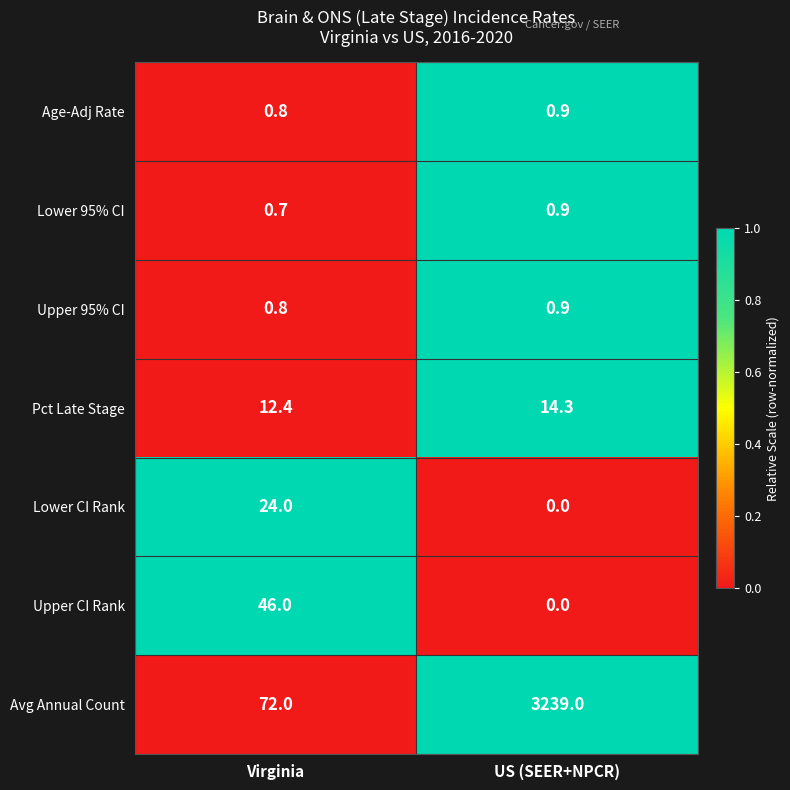

List the labels in order of Avg Annual Count value, smallest first.

Virginia, US (SEER+NPCR)